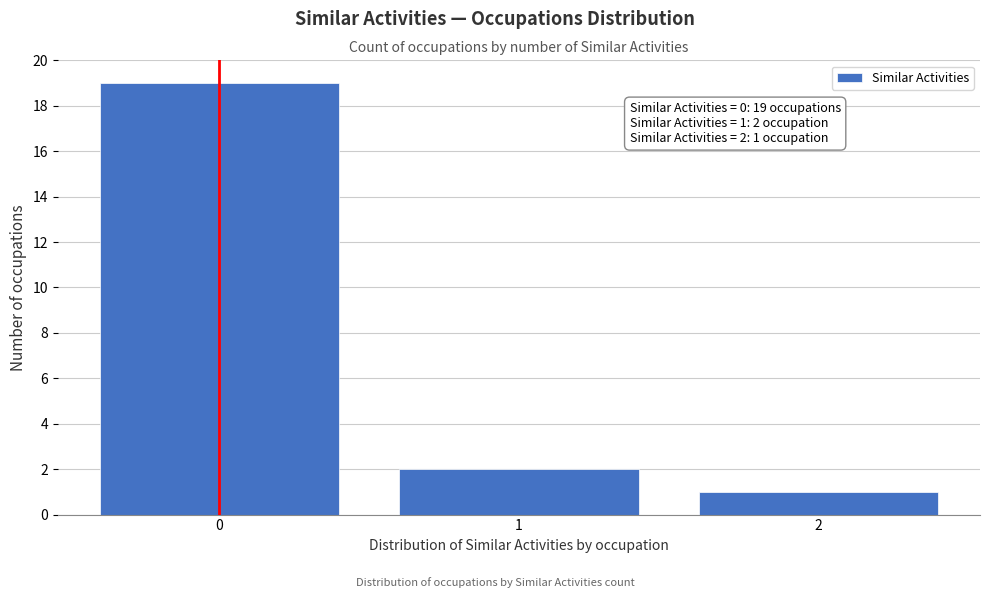

Reading left to right, what are all the values shown in this chart?

0=19	1=2	2=1